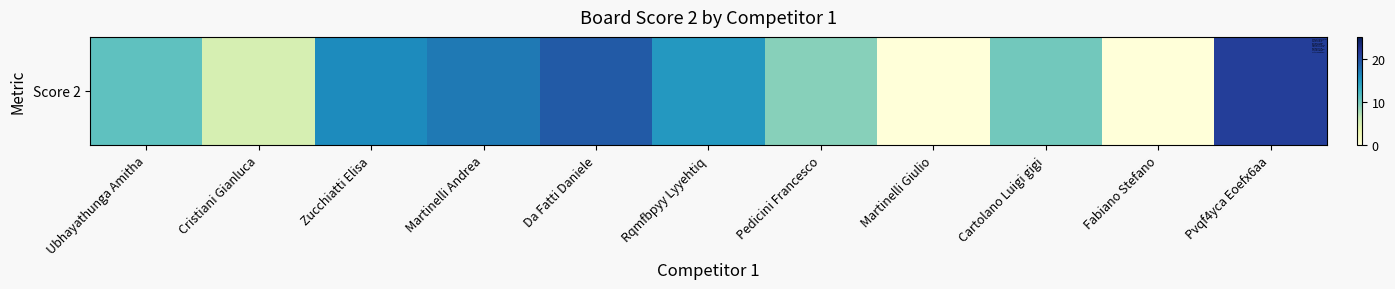

Reading left to right, what are all the values shown in this chart?

11	5	16	17	19	15	9	0	10	0	21